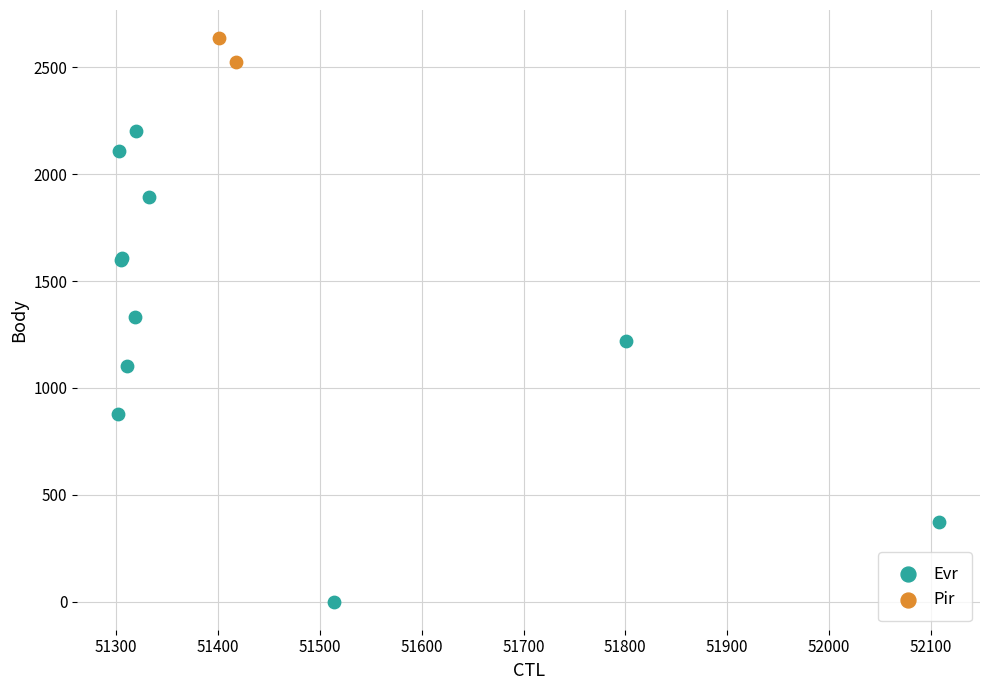

What are all the series names shown in the legend?

Evr, Pir